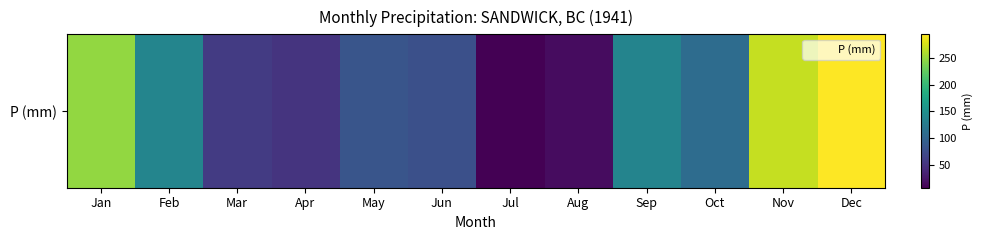

Reading left to right, list all the values displayed in this chart.

247.8	138.4	56.6	49.8	82.7	77.0	7.1	16.4	137.2	108.4	269.4	294.6